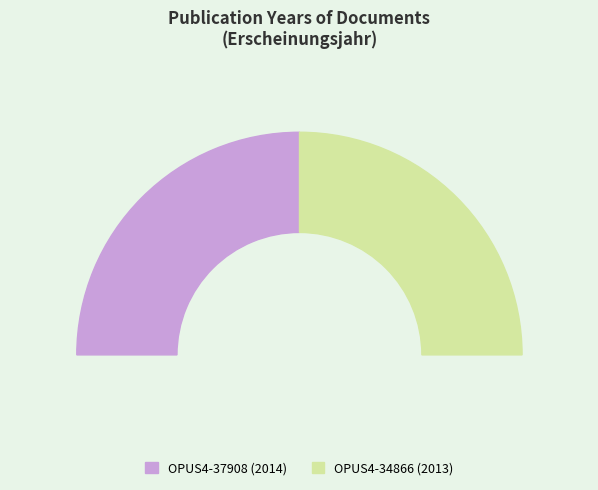

Approximately how many times larger is the value at OPUS4-37908 compared to OPUS4-34866?

1.0